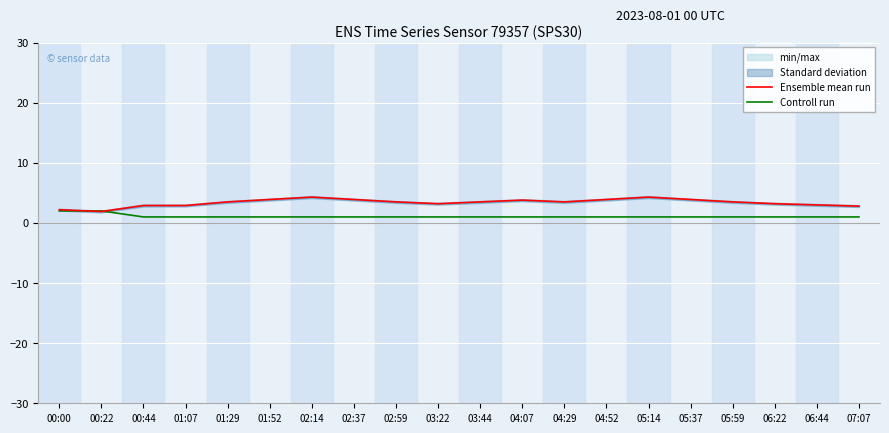

What is the value of the Controll run point at the 13th from the left?

1.0